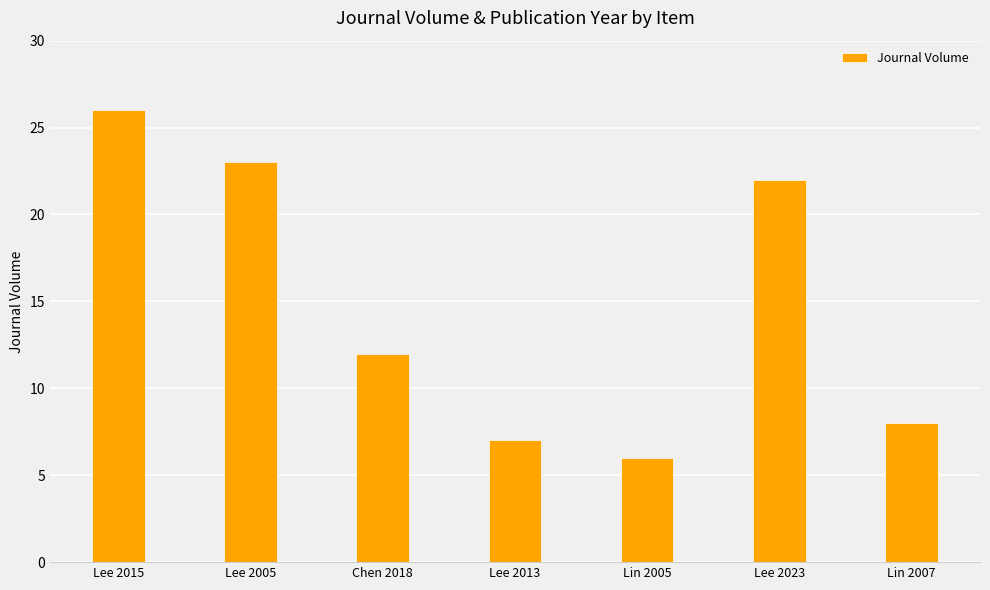

What is the sum of the values at Lee 2005 and Chen 2018?

35